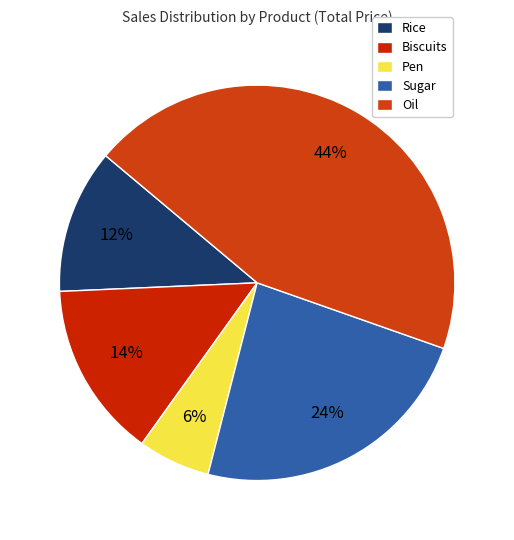

Is it true that Sugar is 24% of the pie?

True